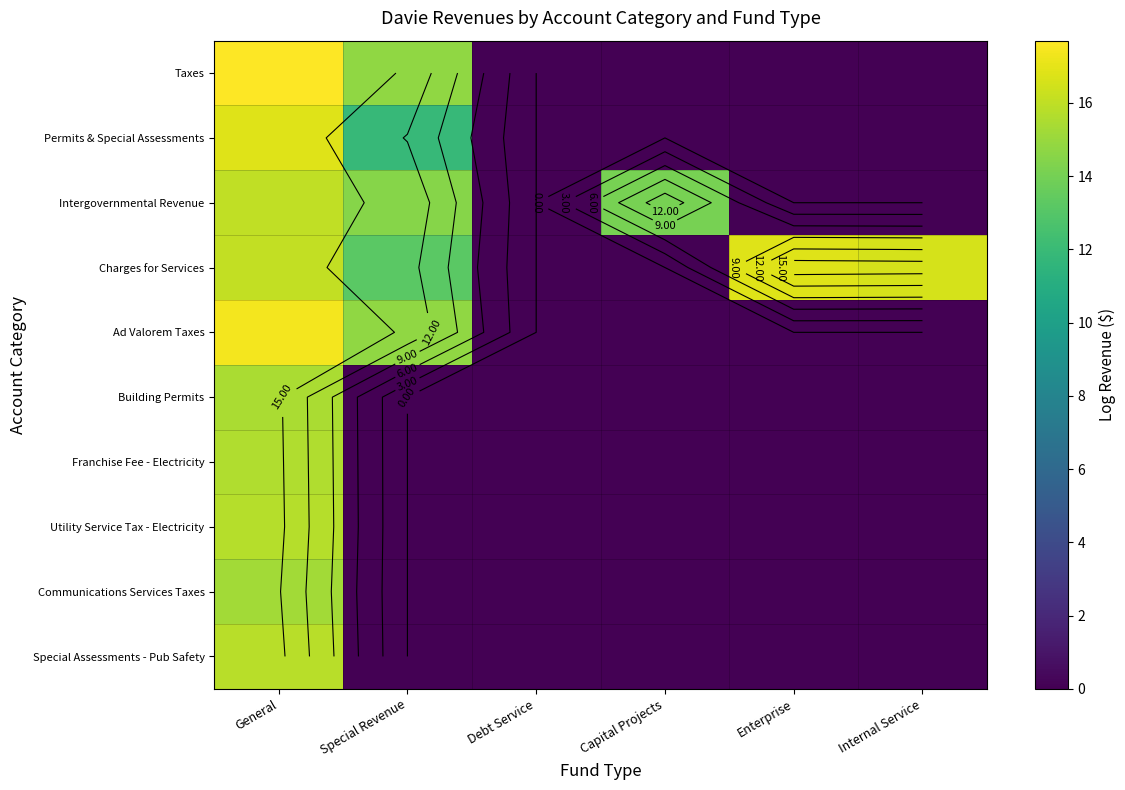

How many data points does each series have?

6